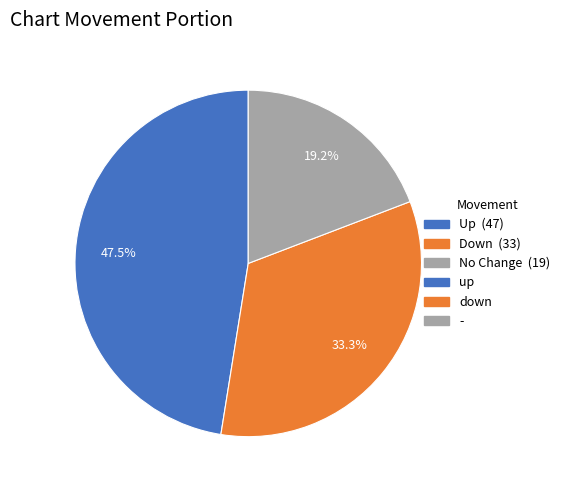

To the nearest percent, what is the average slice percentage?

33%